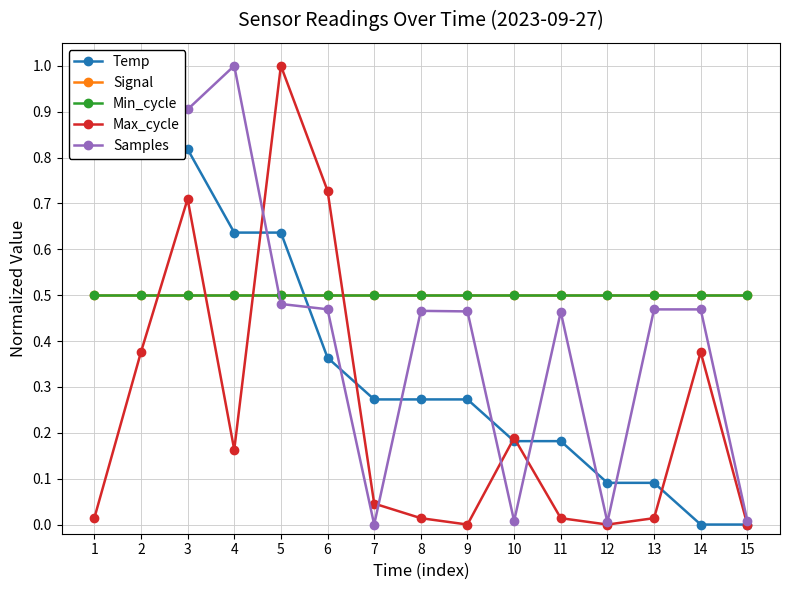

How many positive values does the Temp series have?

13